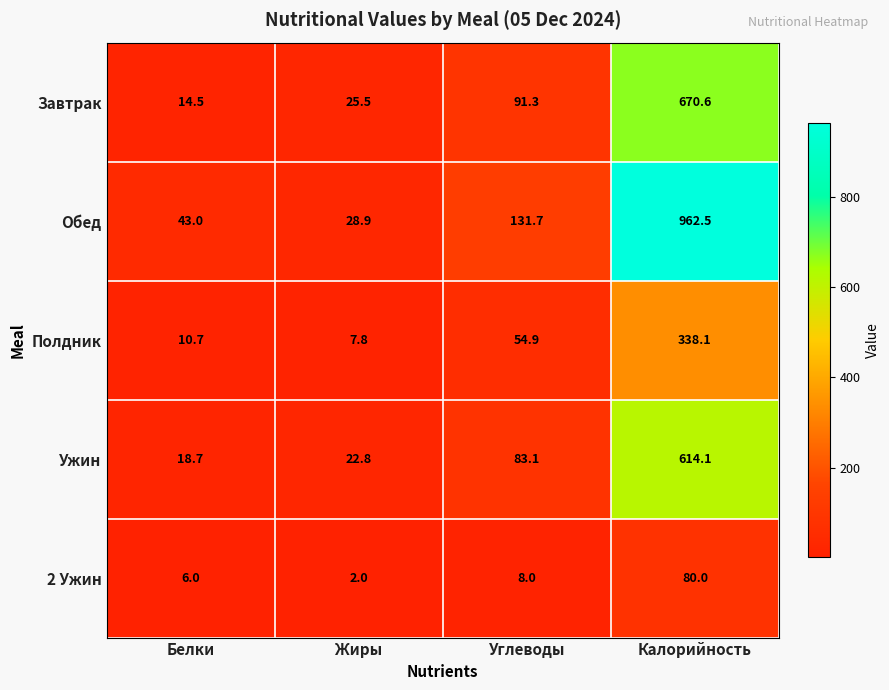

The Ужин series shows 22.8 at Жиры. True or false?

True